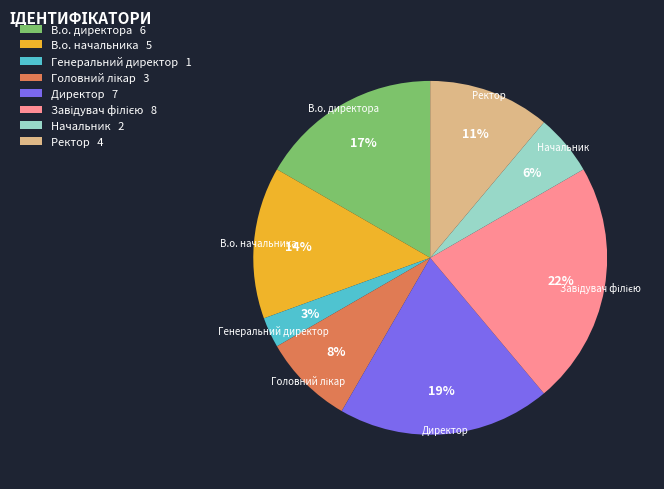

The Начальник slice represents 1% of the pie. True or false?

False